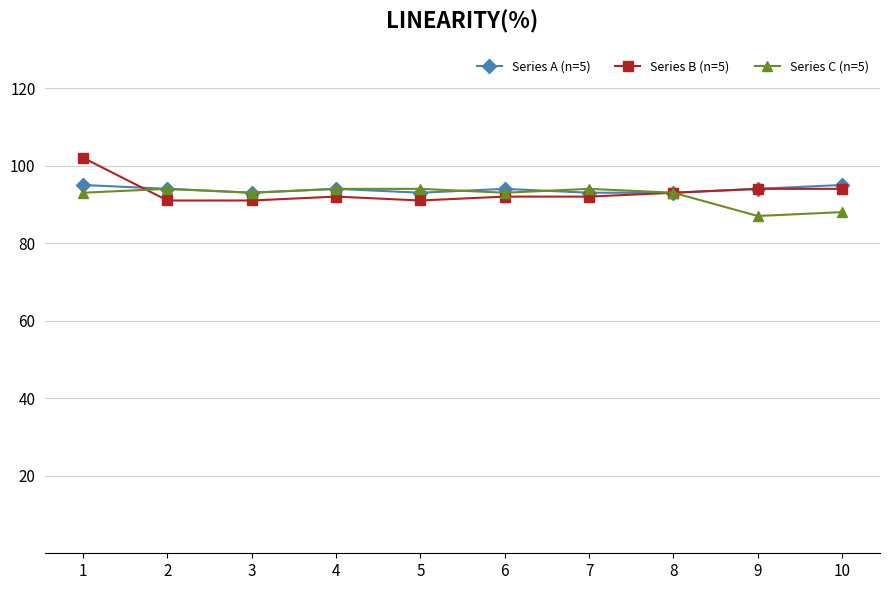

What is the approximate value of Series C (n=5) at 10?

88